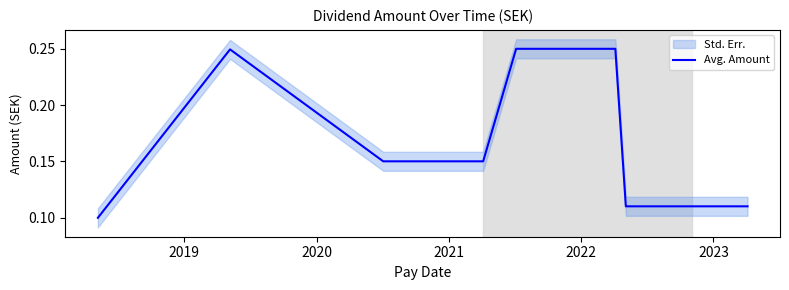

Reading left to right, transcribe all the data shown in this chart.

0.1	0.2	0.1	0.1	0.1	0.1	0.2	0.2	0.2	0.2	0.1	0.1	0.1	0.1	0.1	0.1	0.1	0.1	0.1	0.1	0.1	0.1	0.1